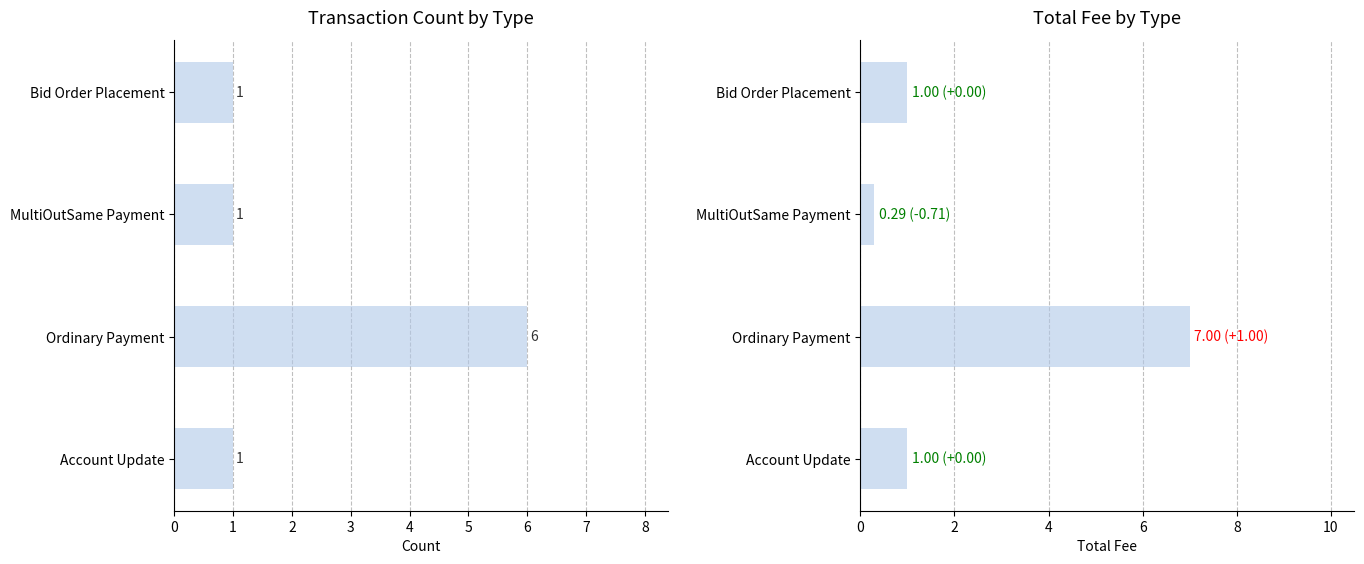

Is it true that Count equals 1.4 at MultiOutSame Payment?

False